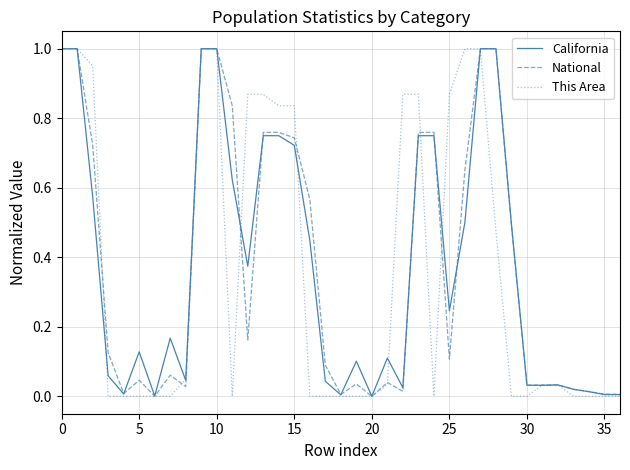

How many lines are shown in the chart?

3